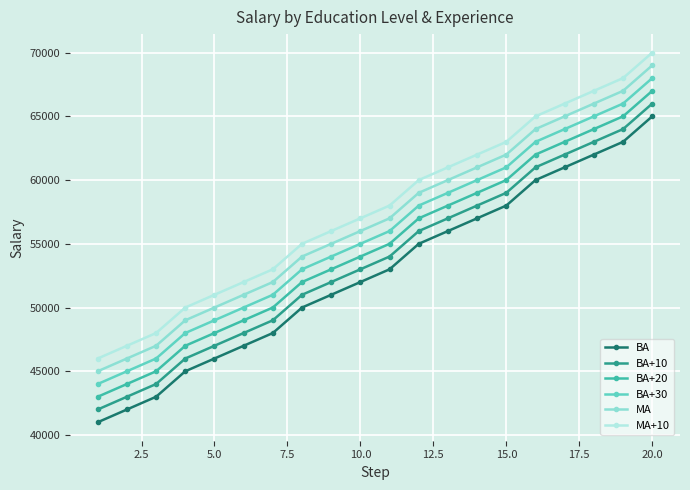

What is the minimum value for BA?

41000